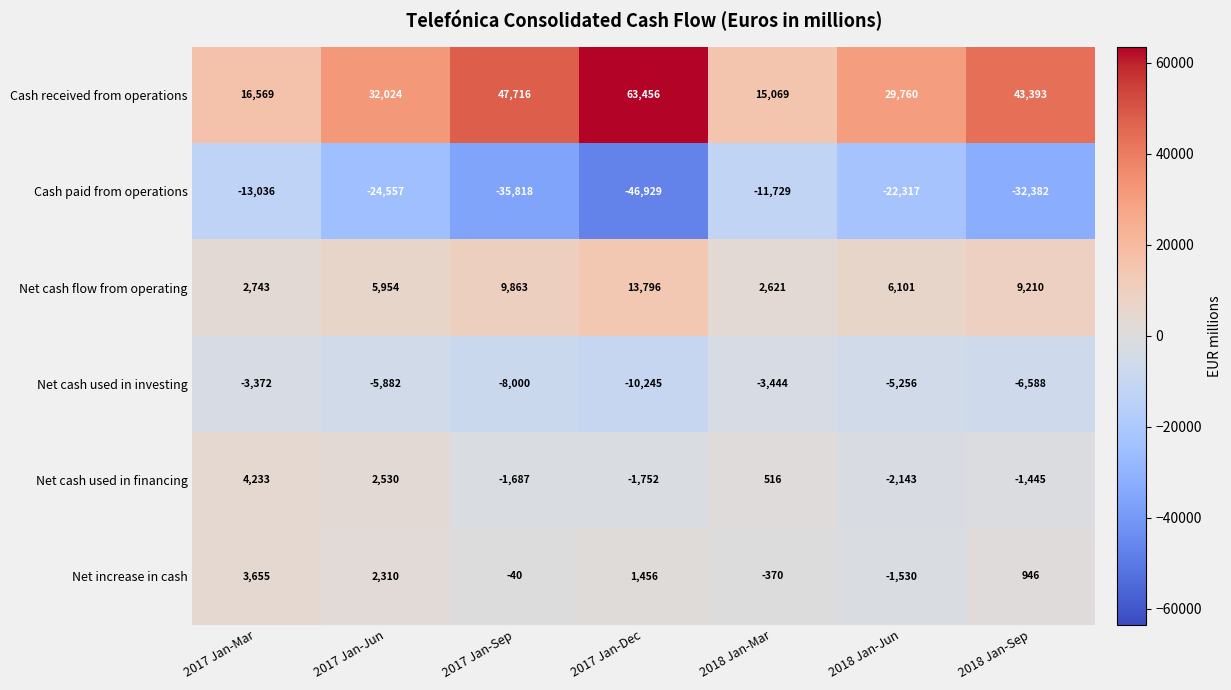

What is the difference between the maximum and minimum values in the Net cash flow from operating series?

11175